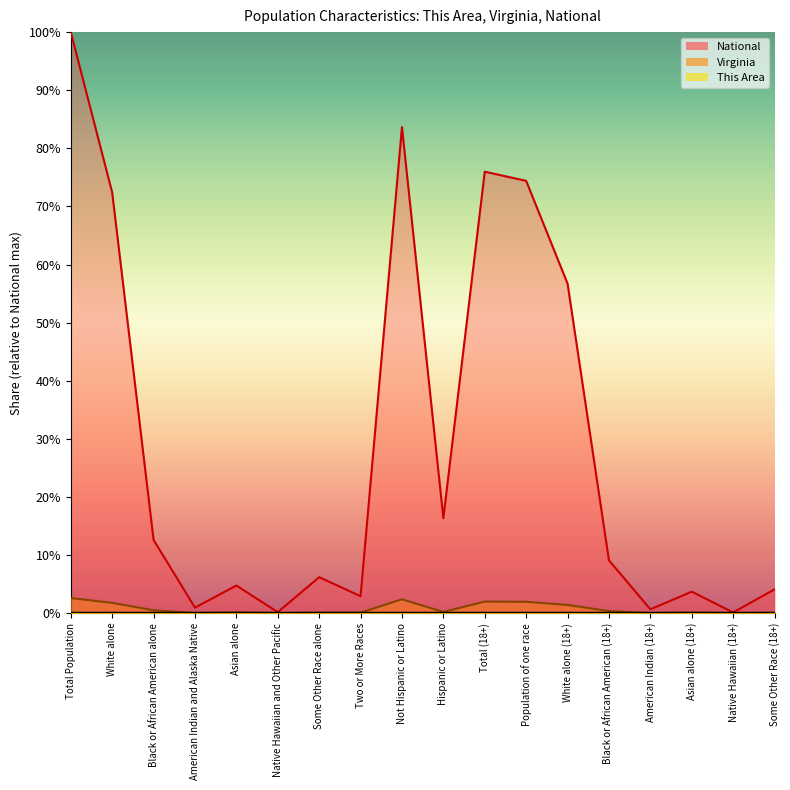

Which category has the lowest value across all series?

Native Hawaiian and Other Pacific